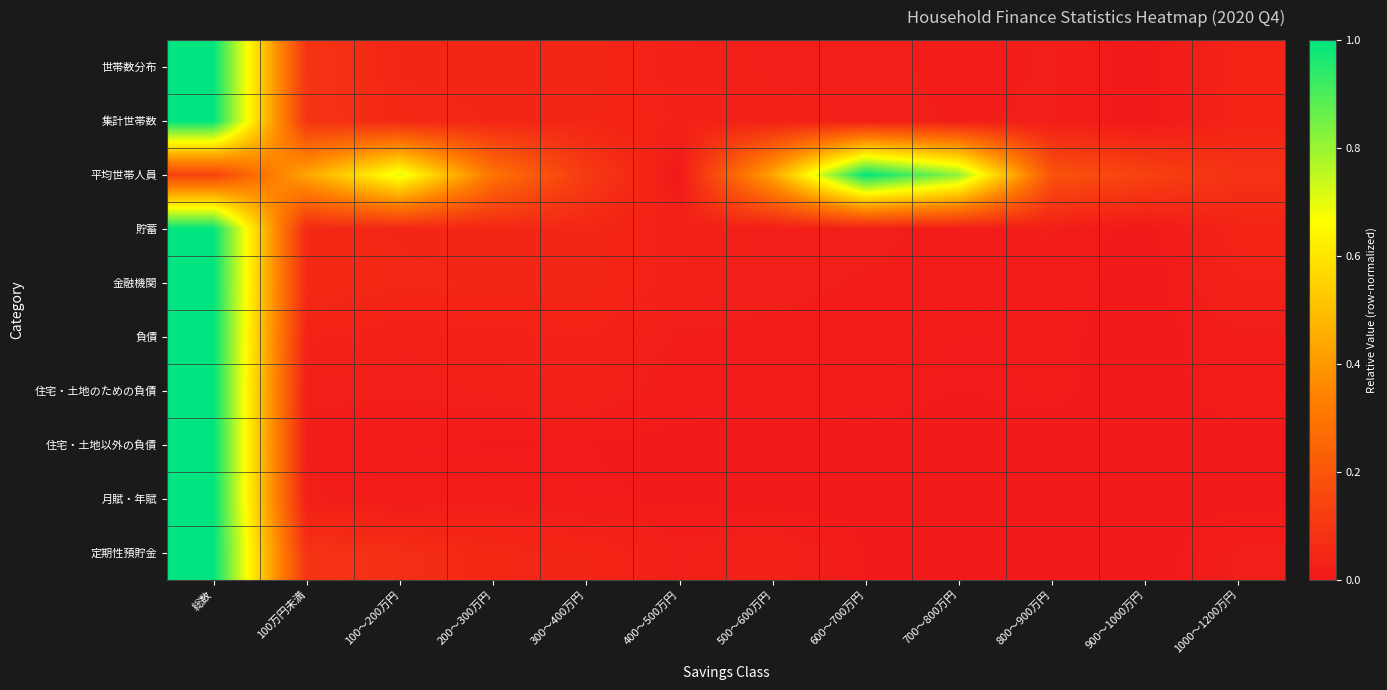

Which has a higher value, 100～200万円 or 900～1000万円?

100～200万円